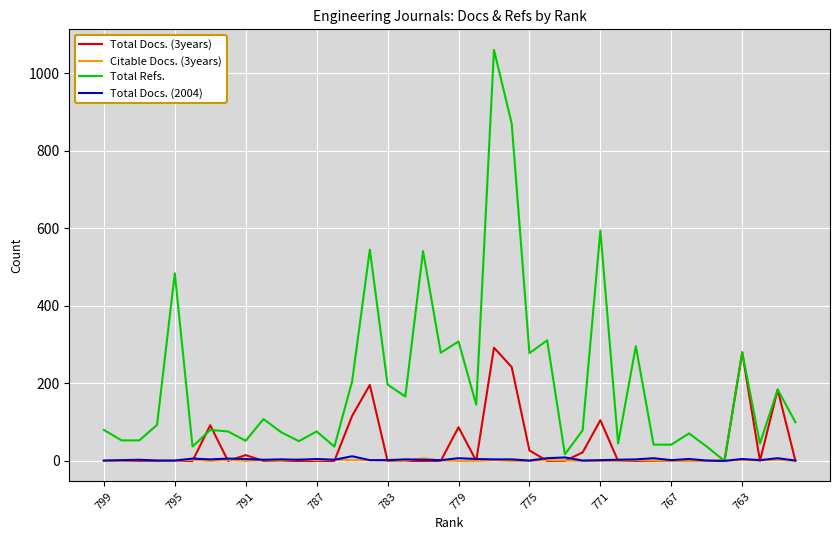

What is the greatest value displayed?

1060